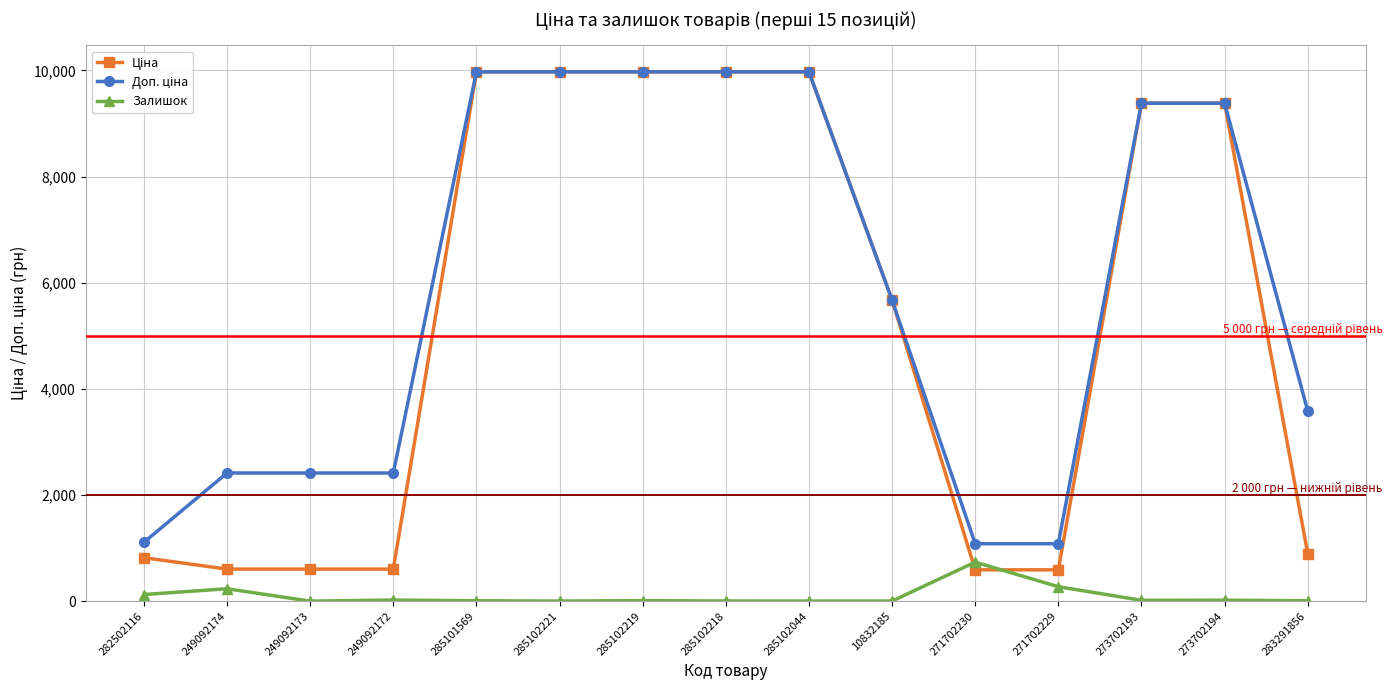

Which category has the highest value in the Залишок series?

271702230